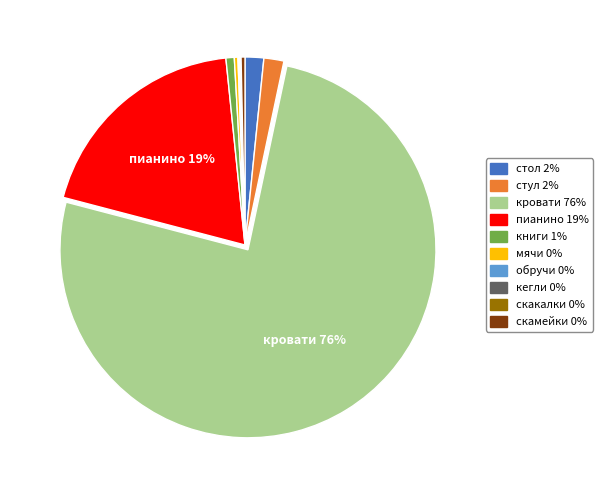

Between пианино and книги, which is larger?

пианино